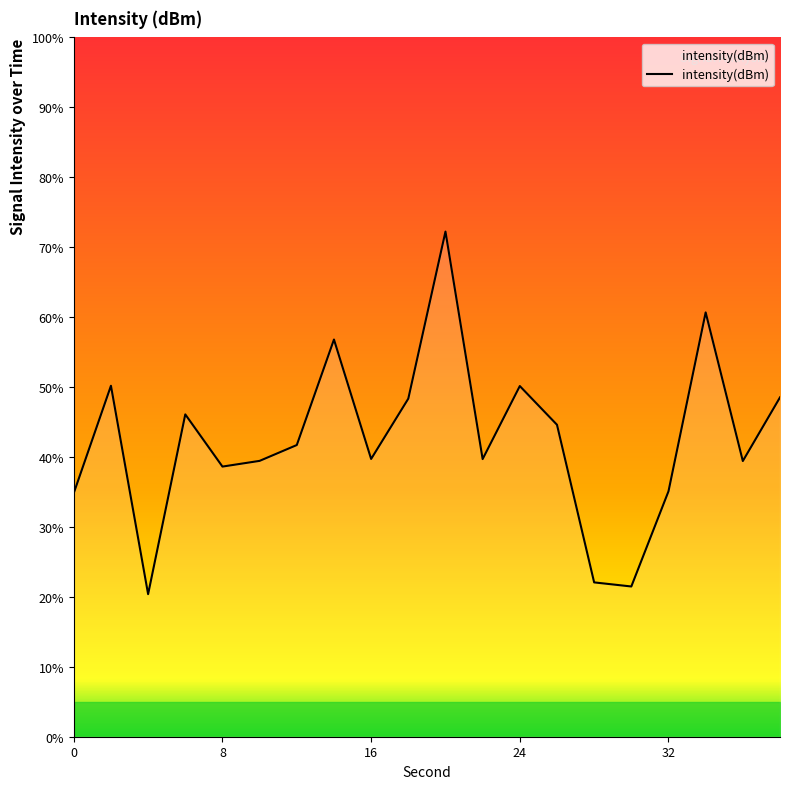

What is the difference between the maximum and minimum values?

51.8